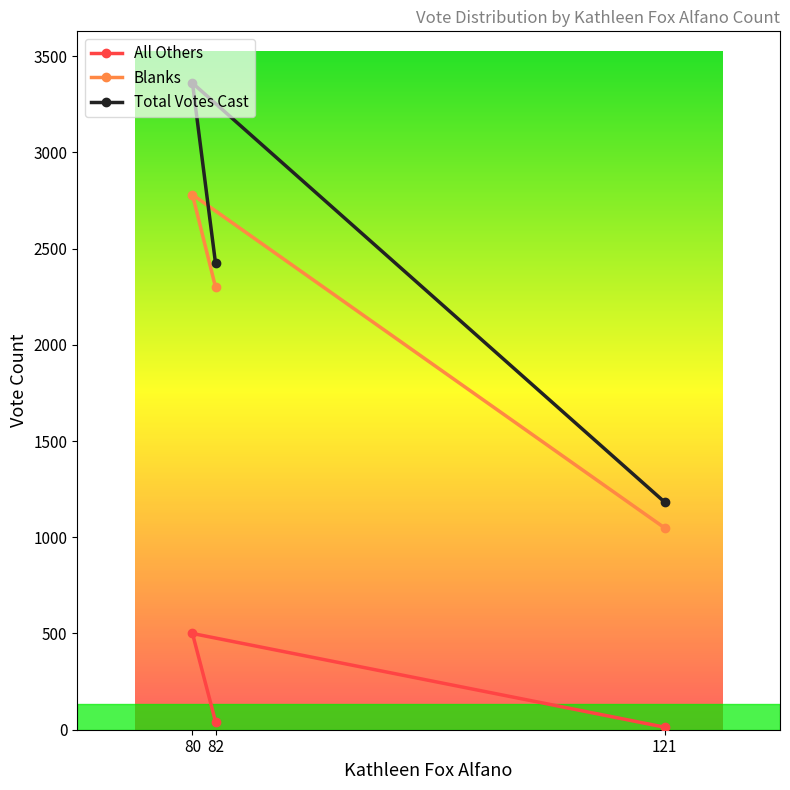

What are all the series names shown in the legend?

All Others, Blanks, Total Votes Cast